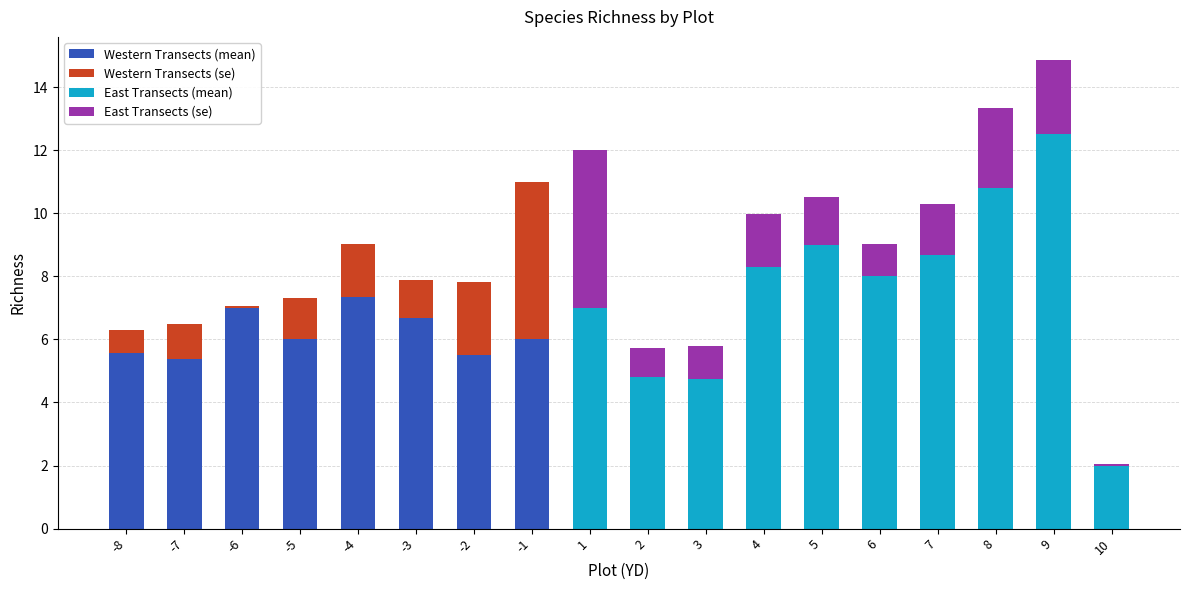

What is the difference between the maximum and minimum values in the Western Transects (mean) series?

2.0